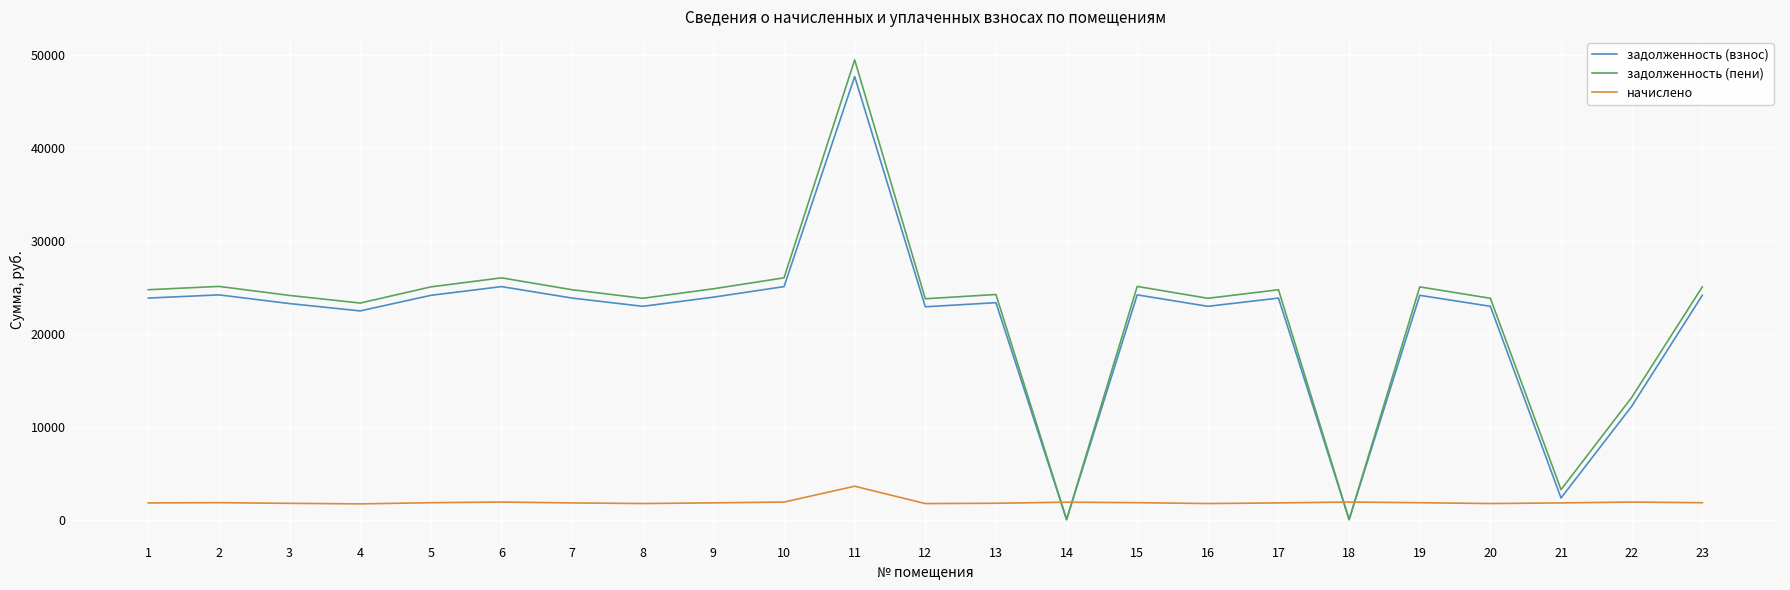

What is the difference between the maximum and minimum values in the начислено series?

1900.9